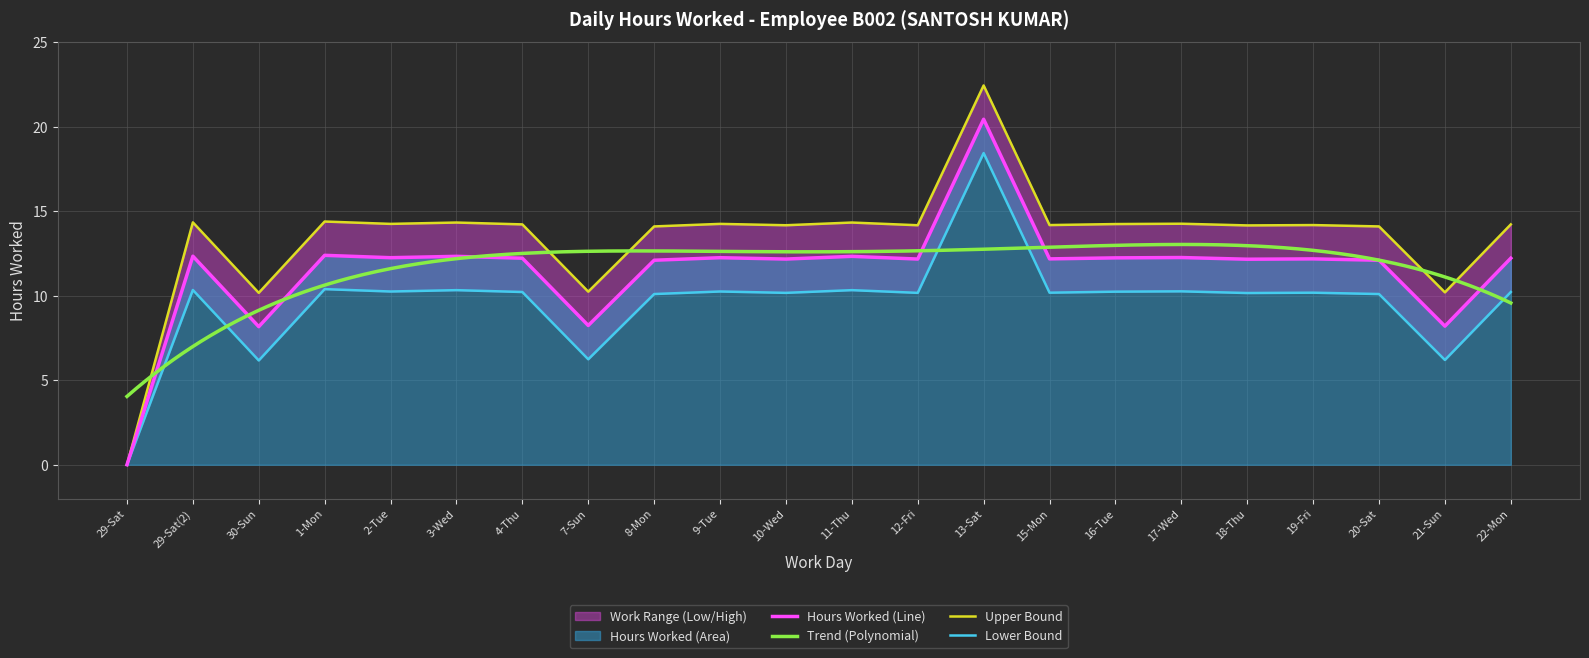

Is it true that Upper Band equals 14.4 at 1-Mon?

True